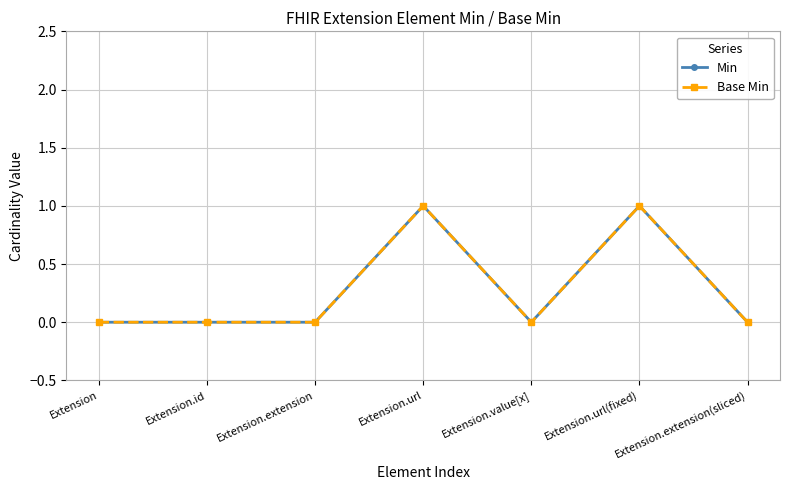

Is the value of Min at Extension.extension greater than the value of Base Min at Extension.value[x]?

No